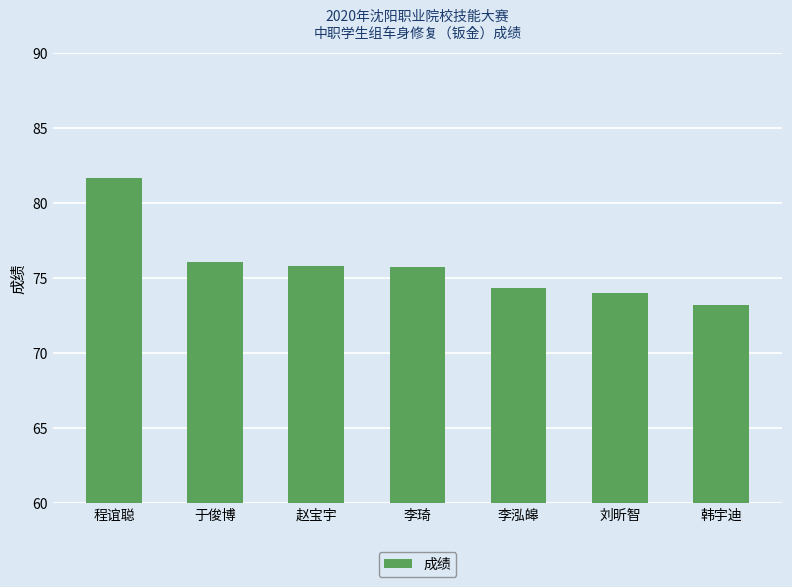

What is the average value?

75.8